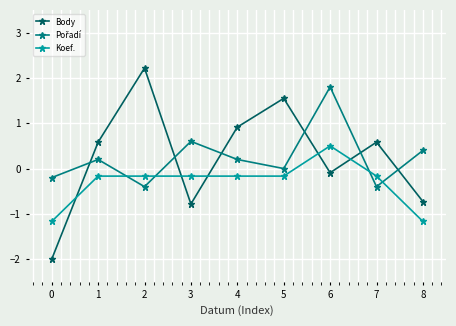

At which label does Body first exceed 0?

1